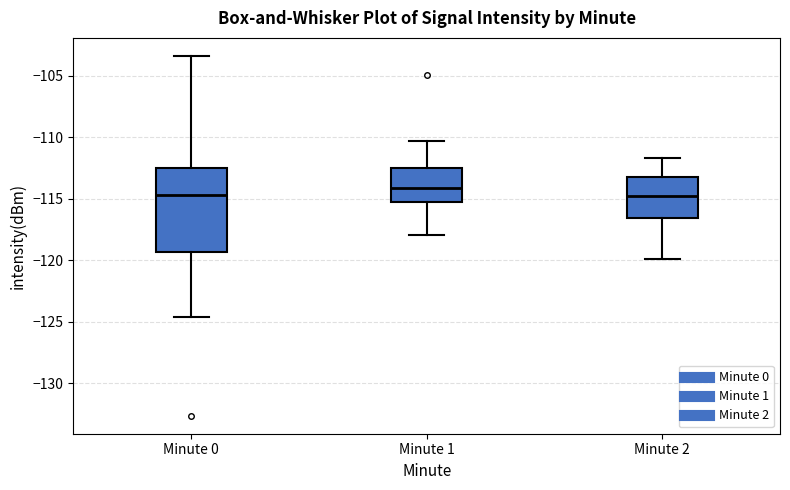

Reading left to right, transcribe this box plot: for each box, give where its median line is, the range the box spans, and where its two whiskers end, as read against the y-axis. The values are not printed on the chart, so give them approximately, as read against the axis.

Minute 0: median -114.5, box -119.5 to -112.5, whiskers -124.5 to -103.5
Minute 1: median -114.0, box -115.0 to -112.5, whiskers -118.0 to -110.5
Minute 2: median -115.0, box -116.5 to -113.0, whiskers -120.0 to -111.5